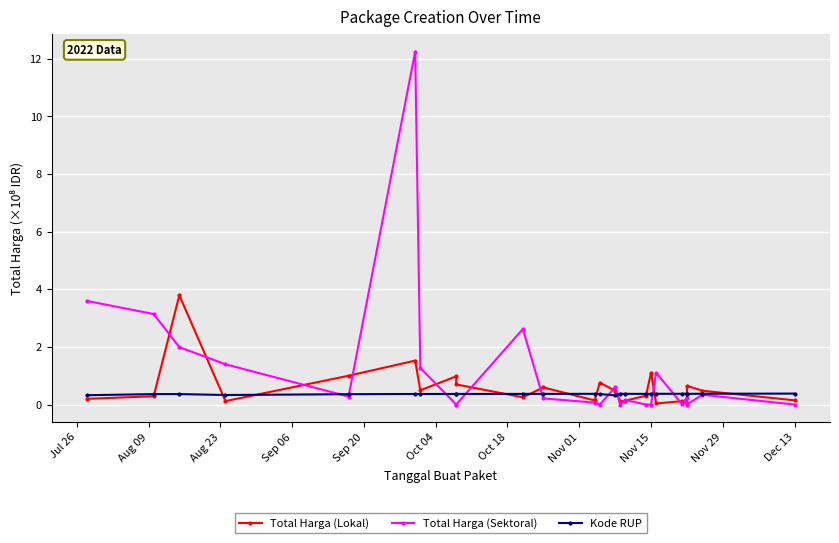

The value of Total Harga (Lokal) at 12 is 0.4. True or false?

False